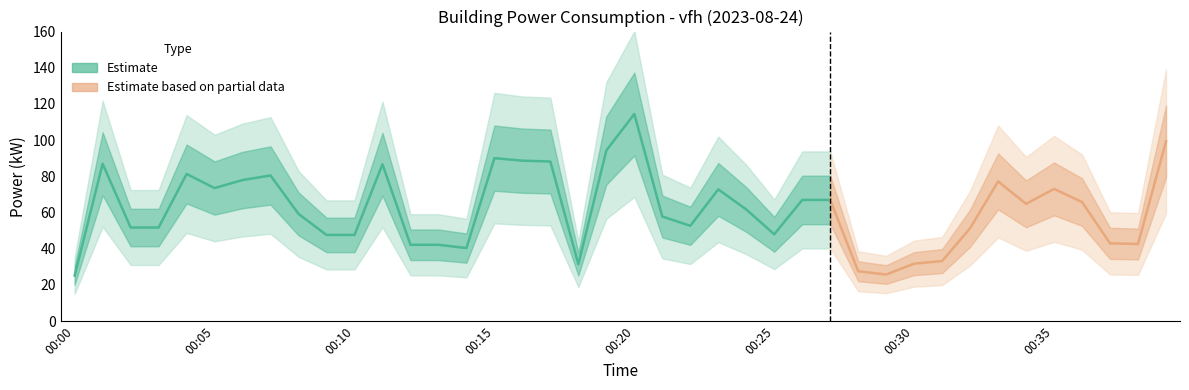

The value at 00:23 is 72.8. True or false?

True